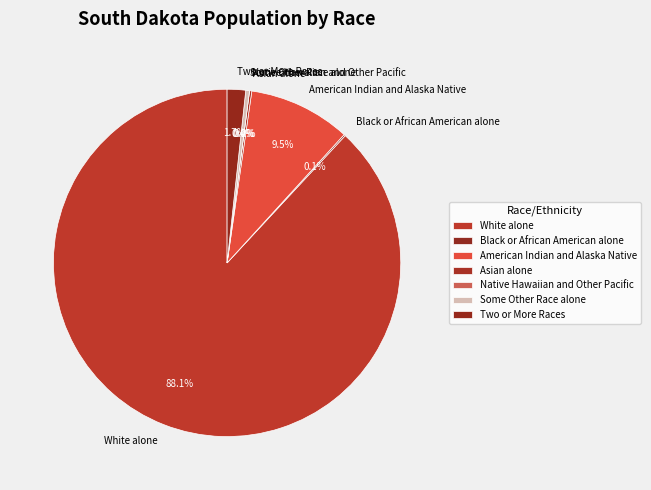

What is the smallest slice in the pie chart?

Native Hawaiian and Other Pacific